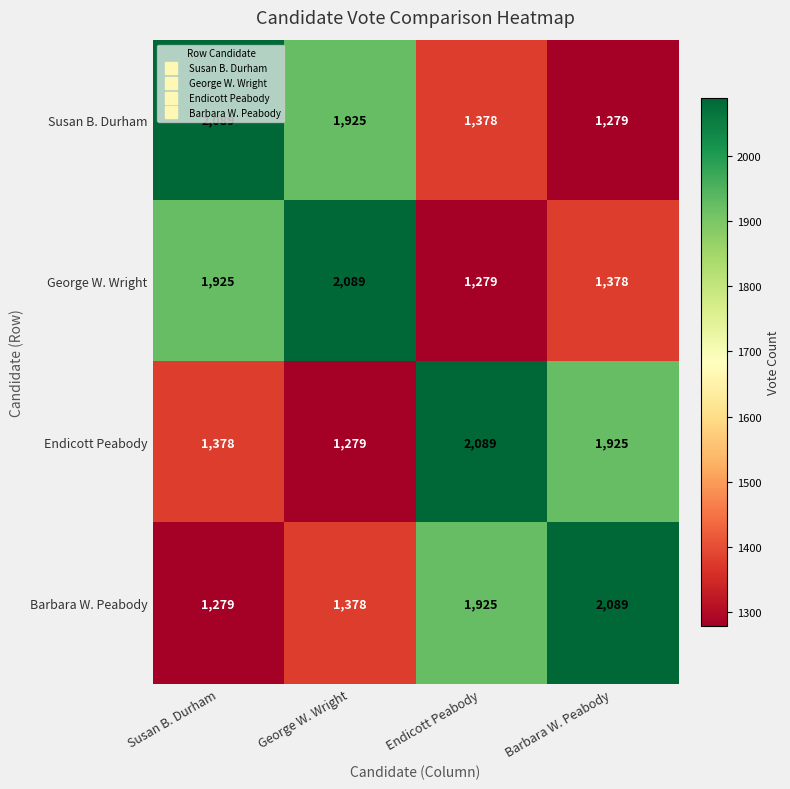

What is the sum of all Barbara W. Peabody values?

6671